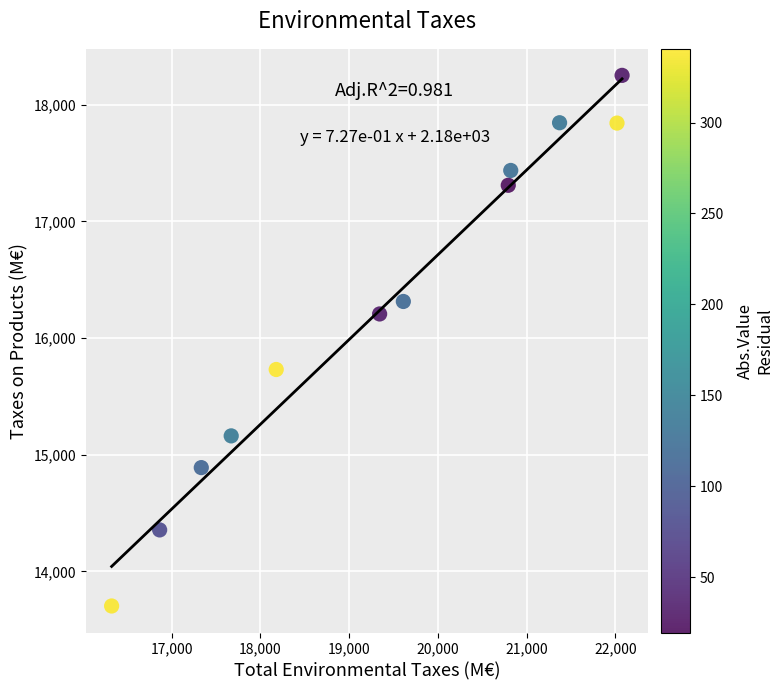

What is the range of X values (max minus min)?

5750